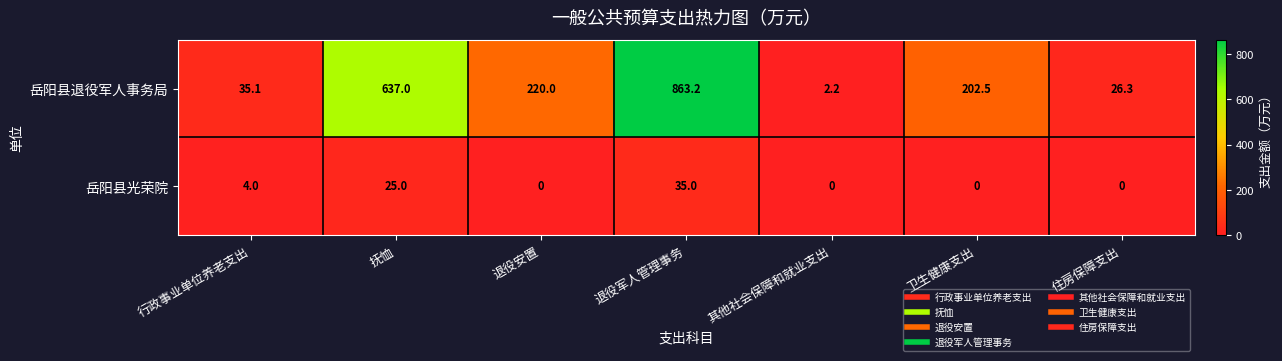

How many distinct data groups are displayed?

2